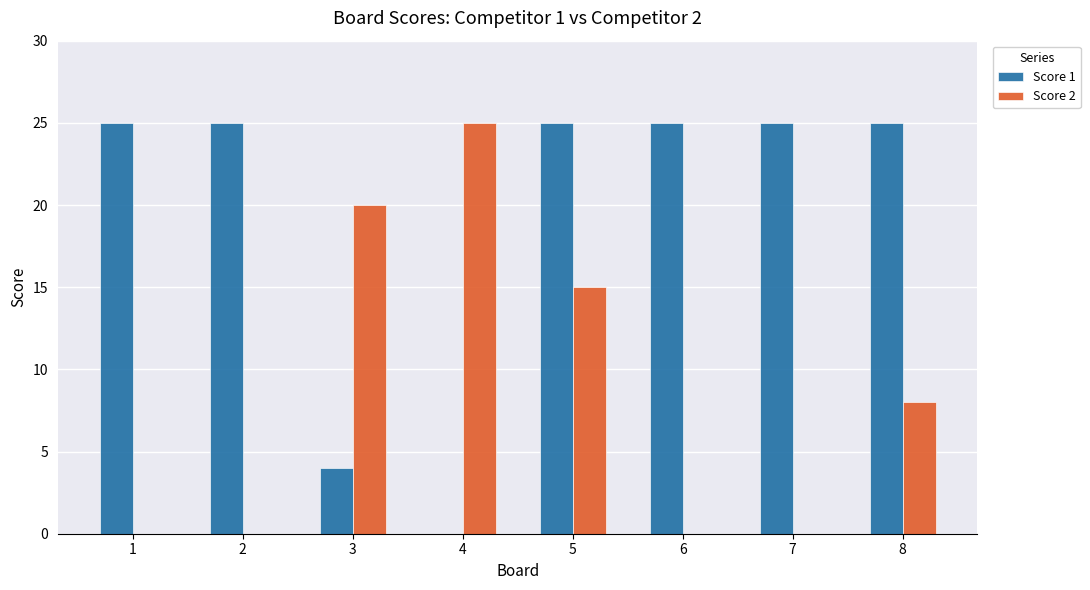

At which label is Score 2 closest to 12?

5